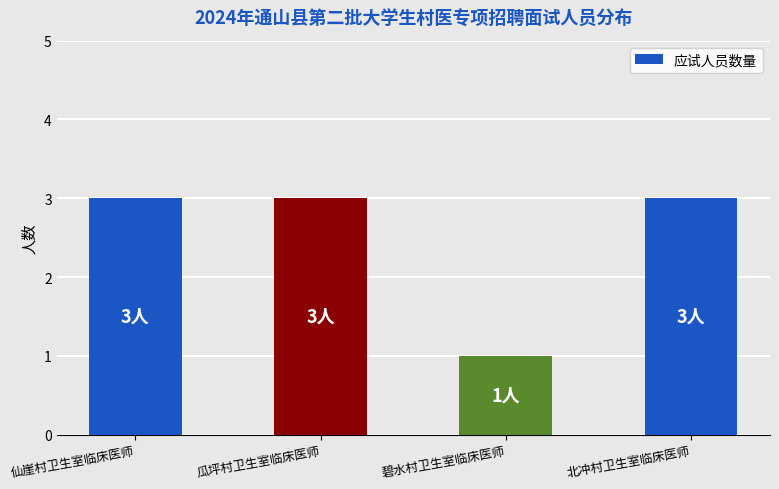

Reading left to right, extract all data points from this chart.

3	3	1	3